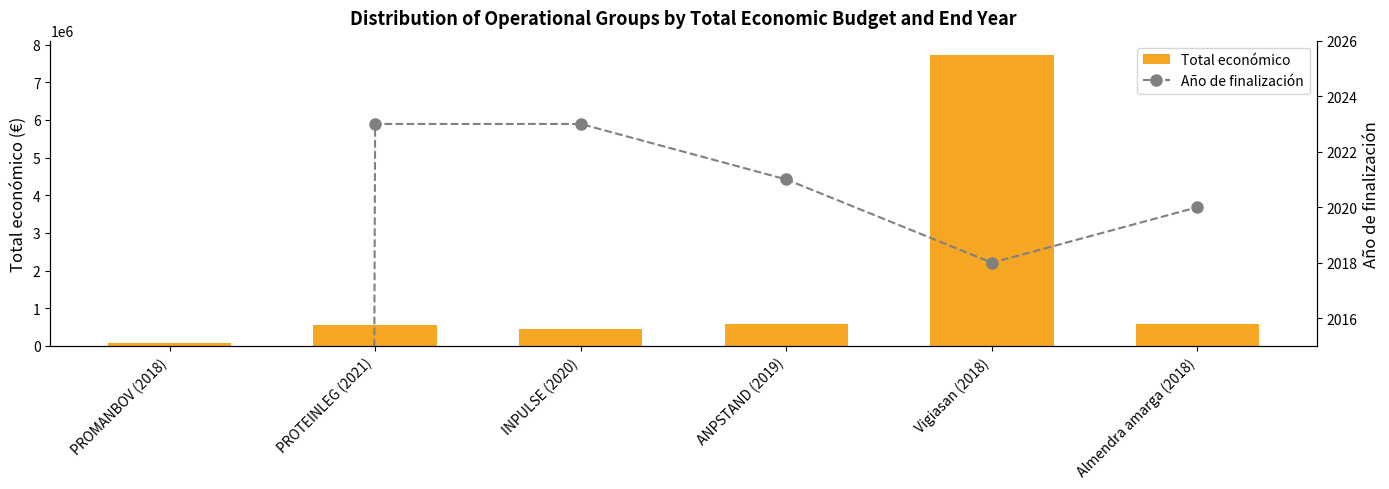

At how many categories does at least one series exceed 3912547?

1